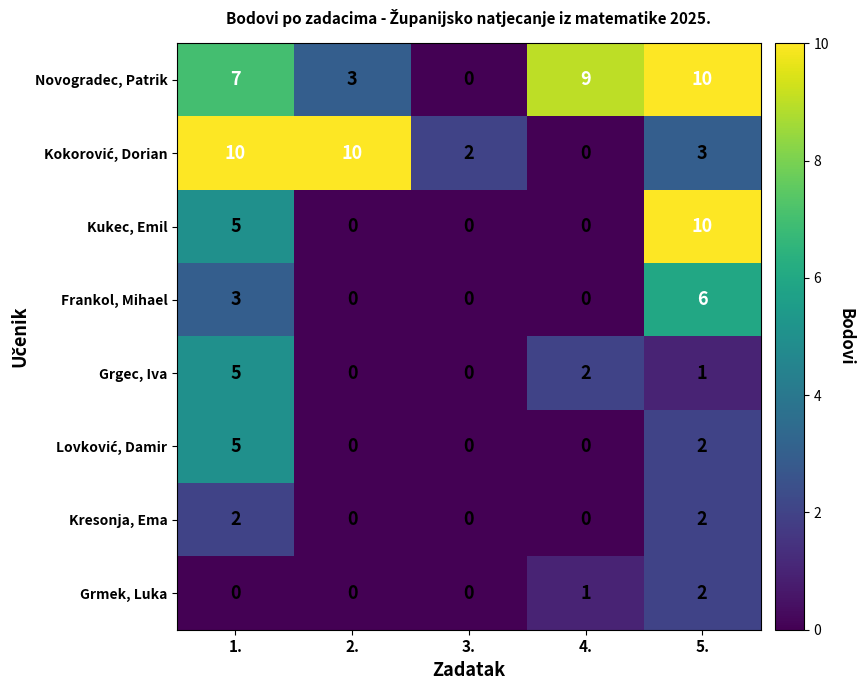

At which label is Grgec, Iva closest to 2?

4.